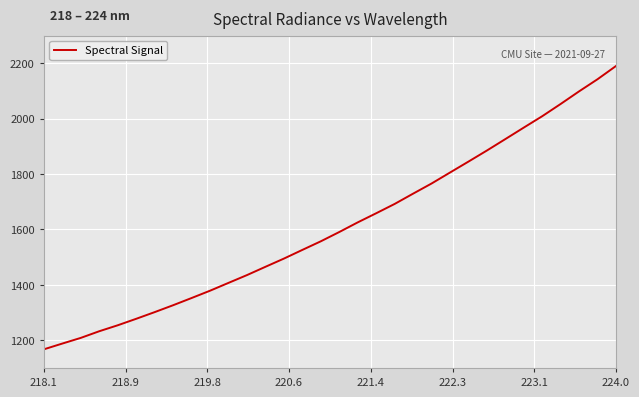

What is the average value?

1611.2